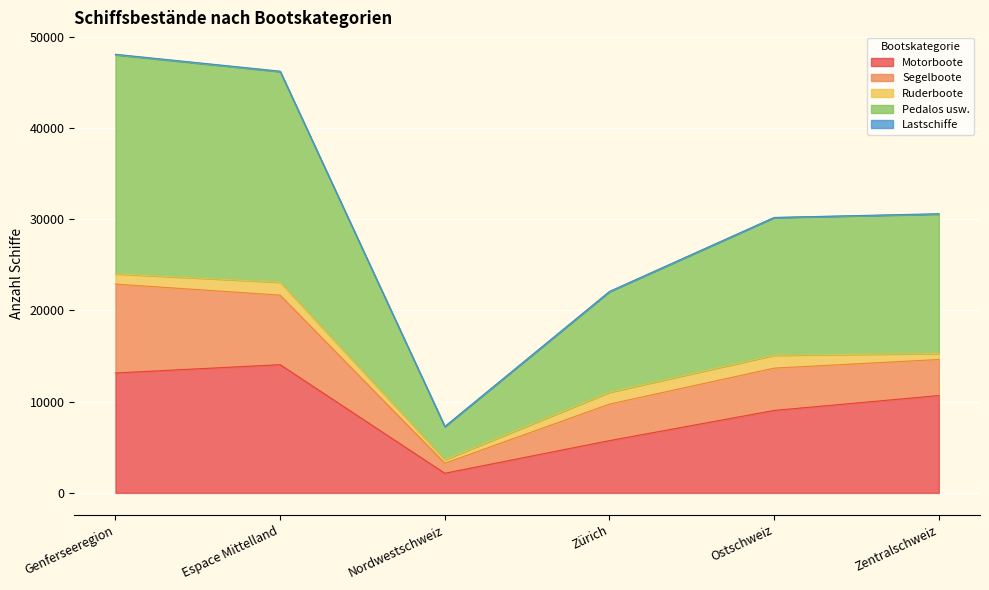

What is the difference between the Segelboote values at Ostschweiz and Zürich?

633